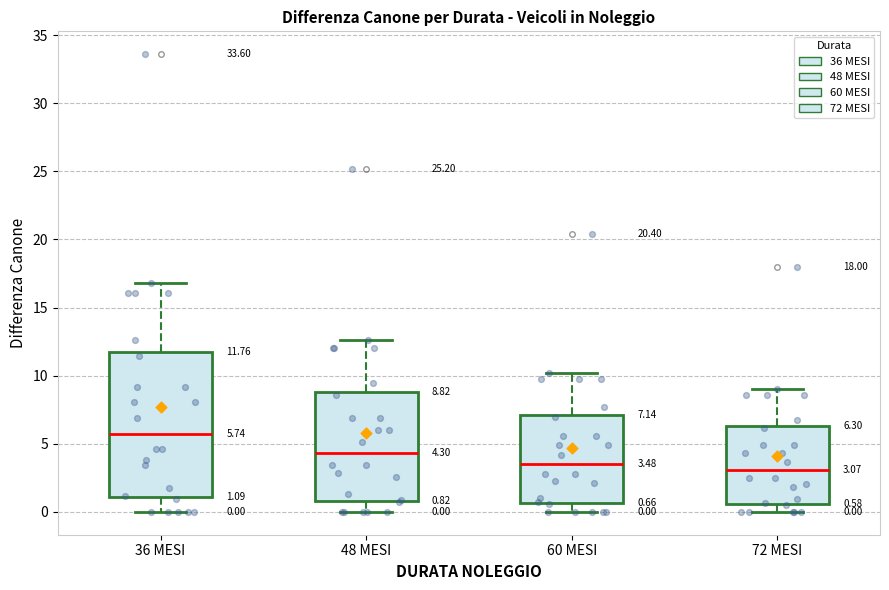

Which box is the tallest, from its lower edge to its upper edge?

36 MESI